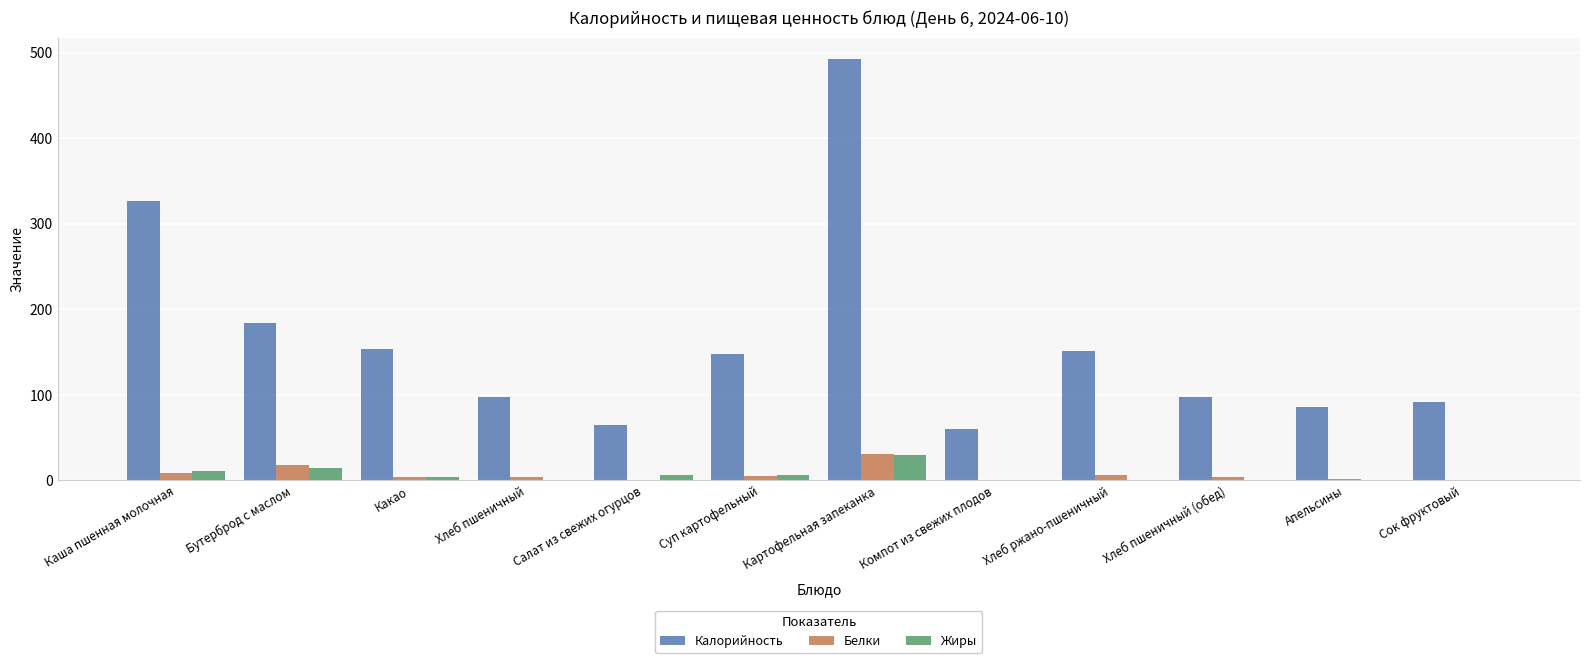

The value of Белки at Салат из свежих огурцов is 0.4. True or false?

True